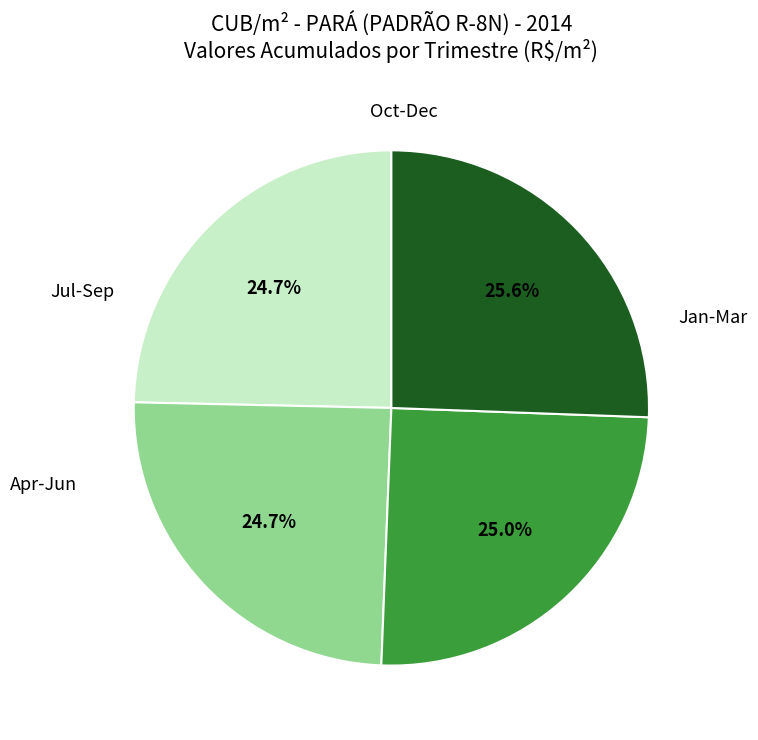

Is there a majority slice in this chart?

No